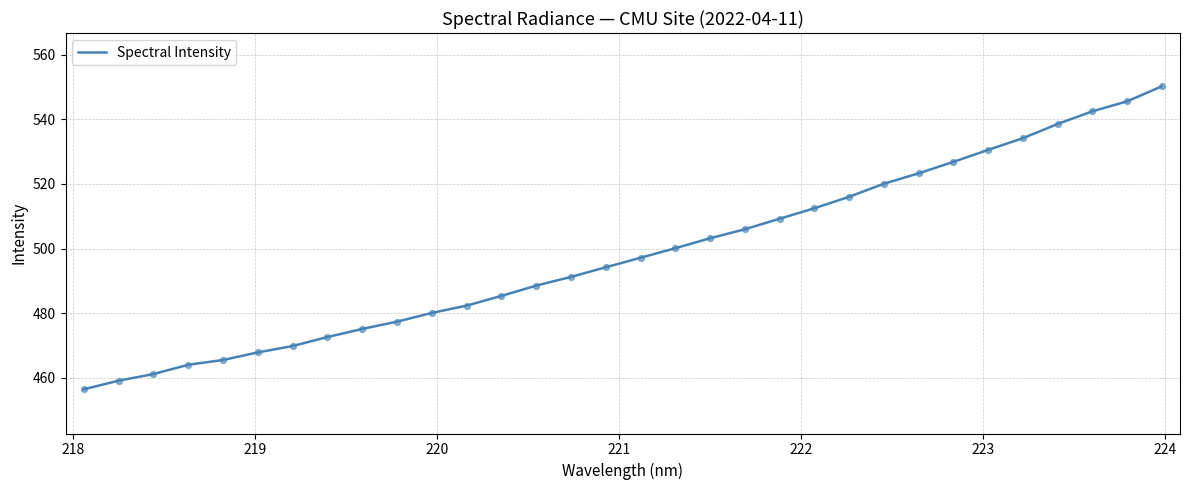

What is the smallest value displayed?

456.4